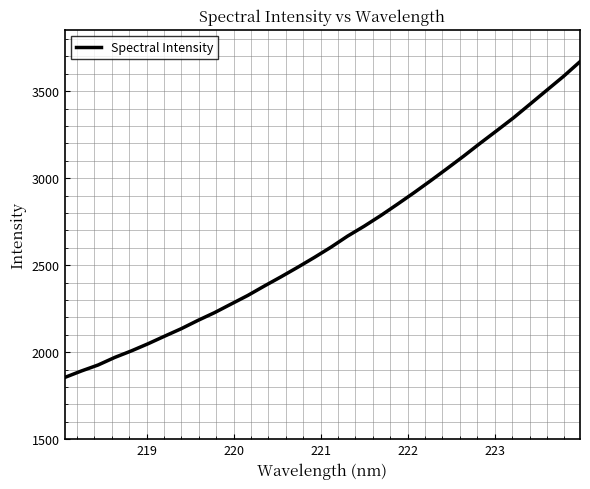

What is the difference between the maximum and minimum values?

1814.5